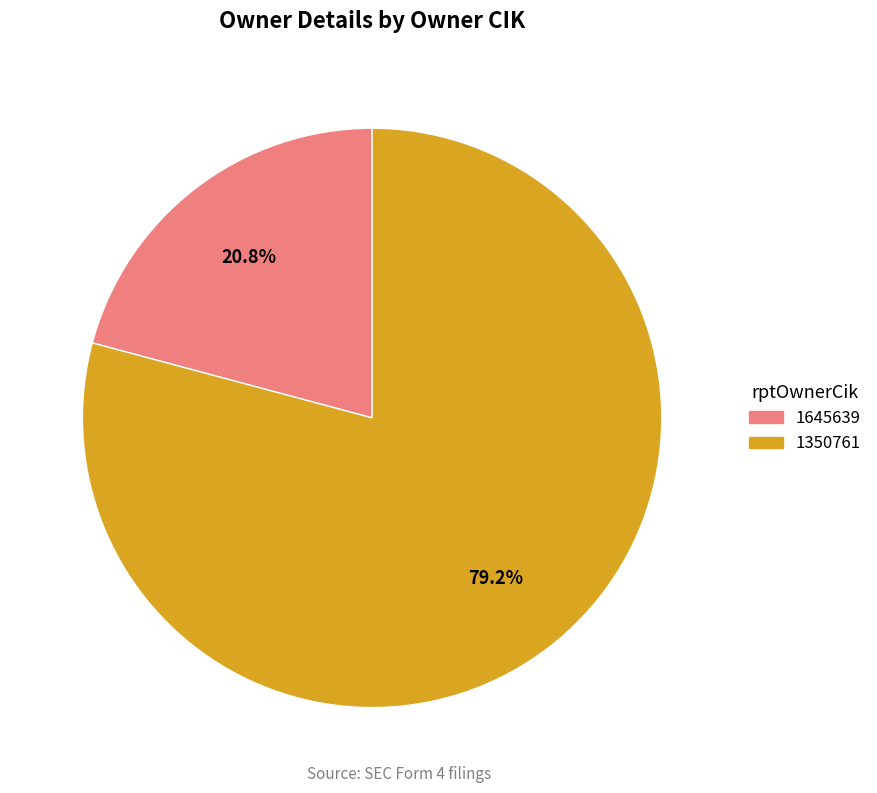

Does 1350761 represent more than half of the total?

Yes